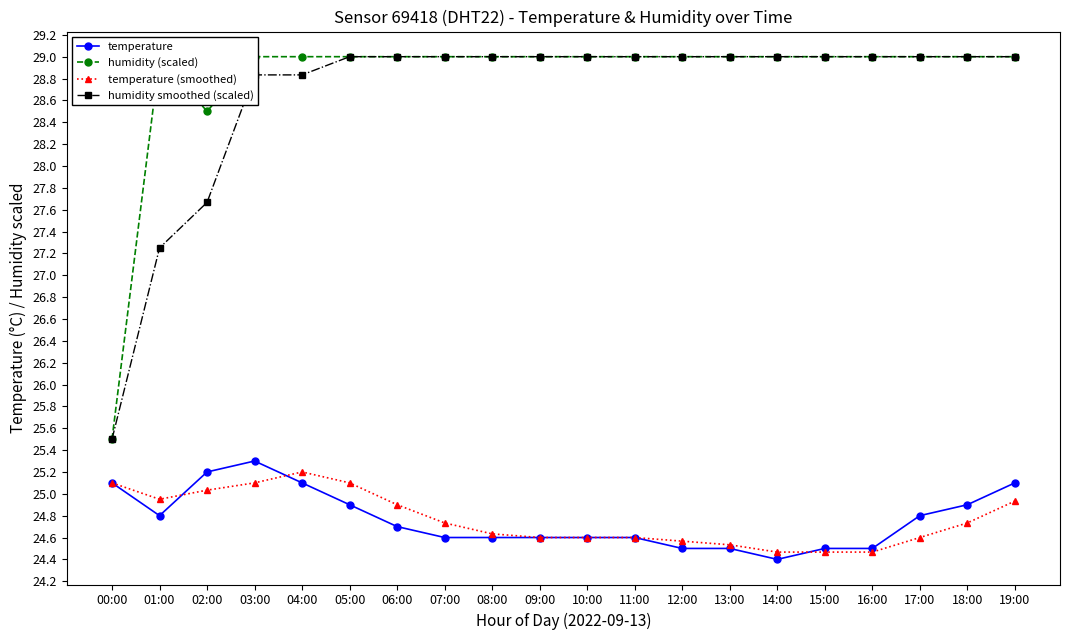

Count the number of data series in this chart.

4